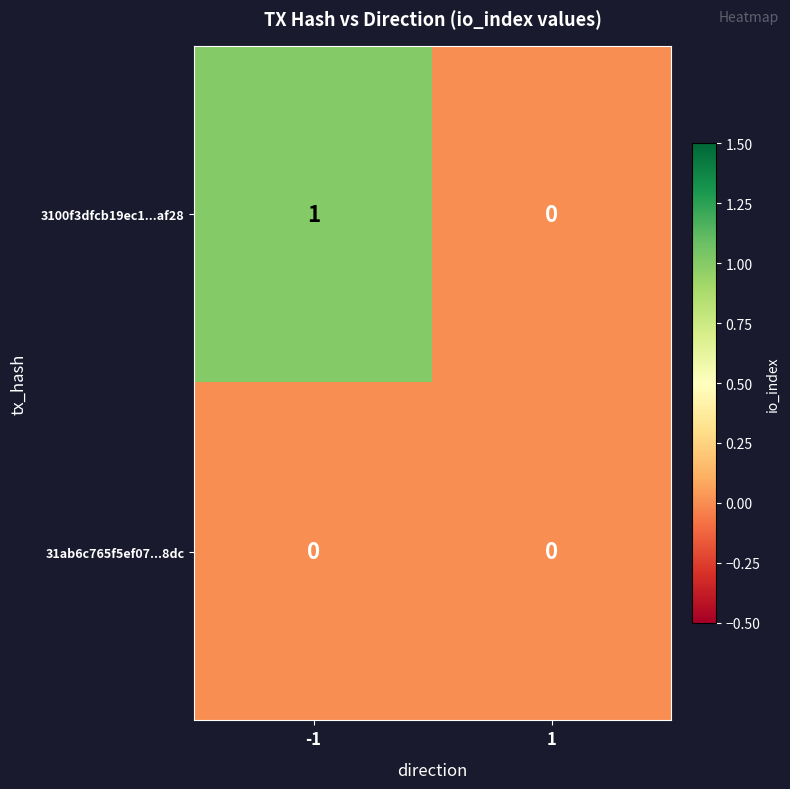

Reading left to right, extract all data points from this chart.

3100f3dfcb19ec1...af28: 1	0
31ab6c765f5ef07...8dc: 0	0